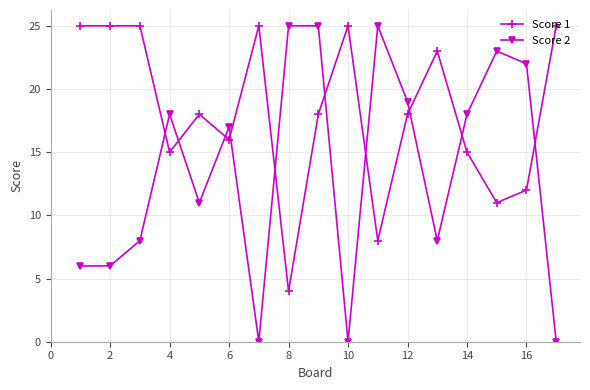

List the series in order of their overall mean, highest first.

Score 1, Score 2